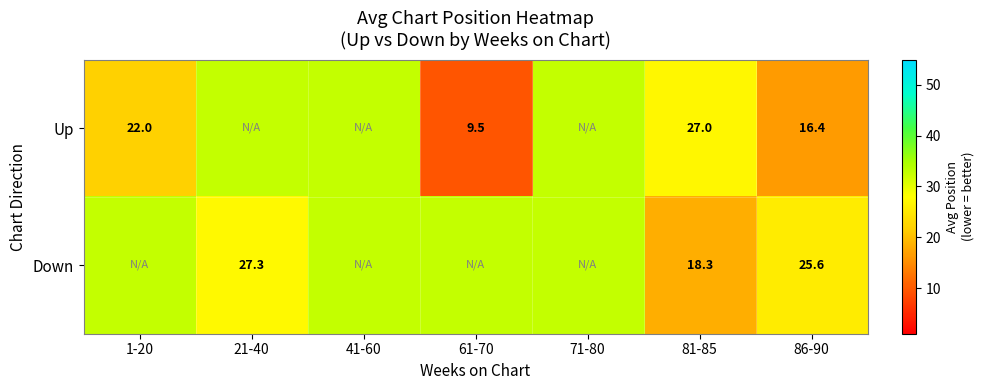

What is the total value across all series at 81-85?

45.3